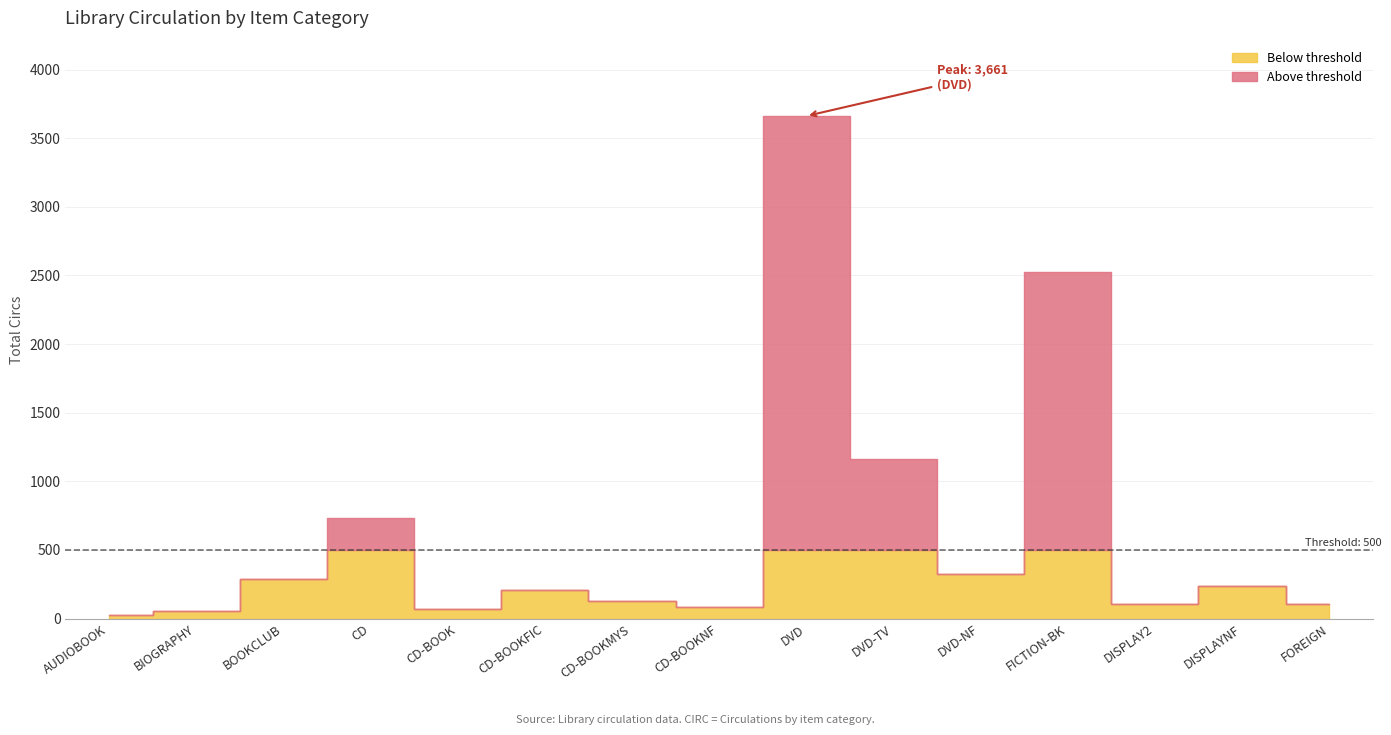

Rank the categories by value from lowest to highest.

AUDIOBOOK, BIOGRAPHY, CD-BOOK, CD-BOOKNF, DISPLAY2, FOREIGN, CD-BOOKMYS, CD-BOOKFIC, DISPLAYNF, BOOKCLUB, DVD-NF, CD, DVD-TV, FICTION-BK, DVD